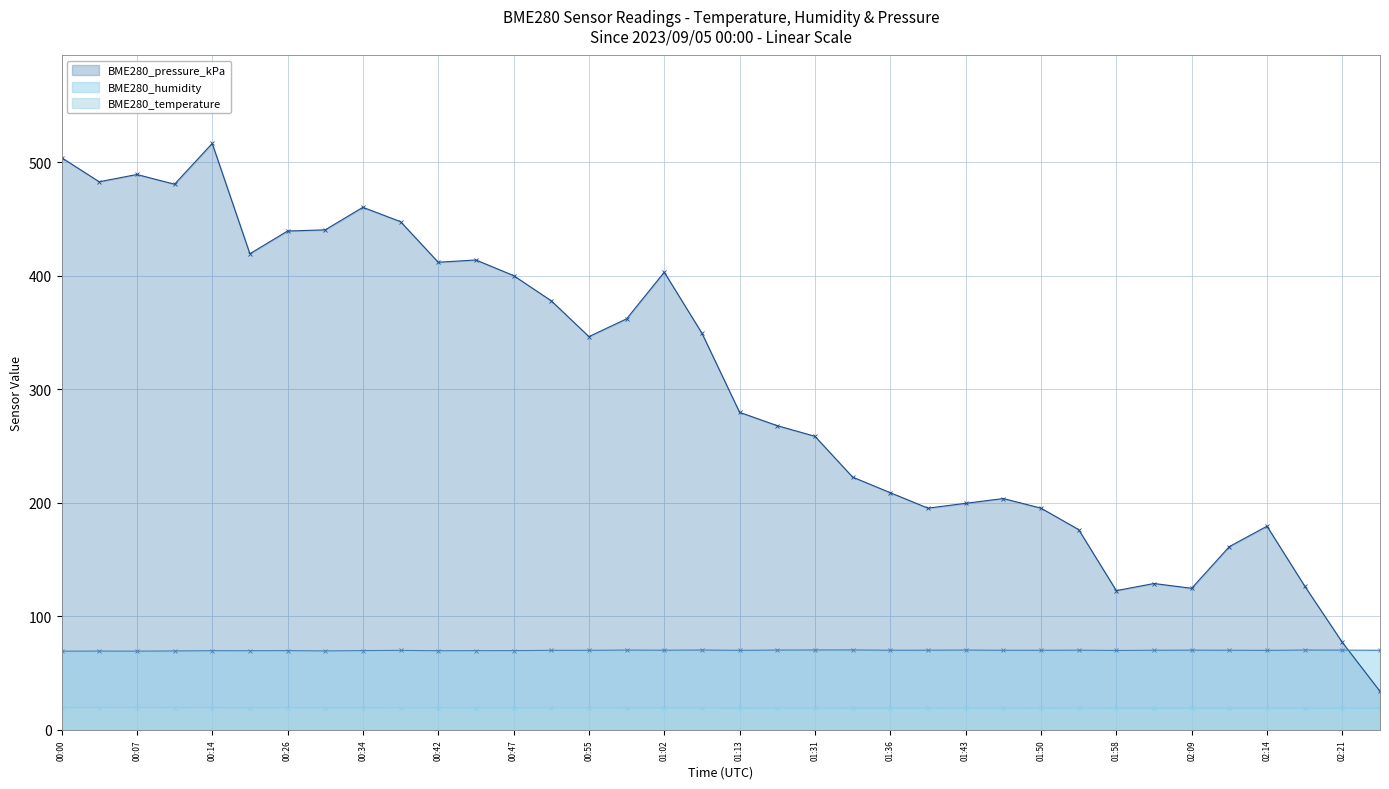

Which series has the largest total across all categories?

BME280_pressure_kPa